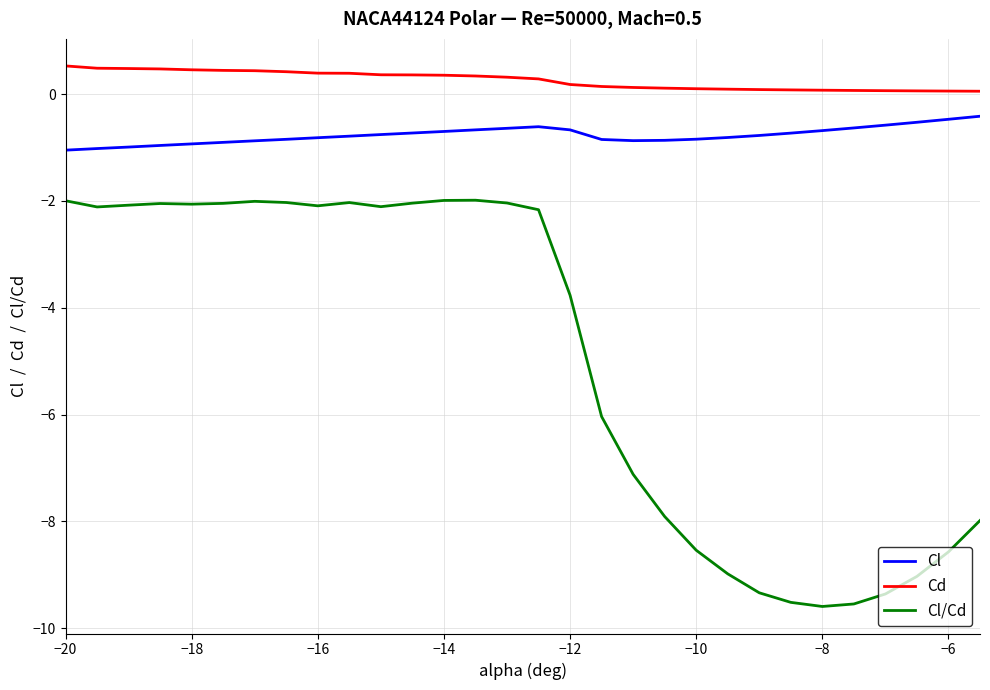

Rank the series by their average value, from lowest to highest.

Cl/Cd, Cl, Cd